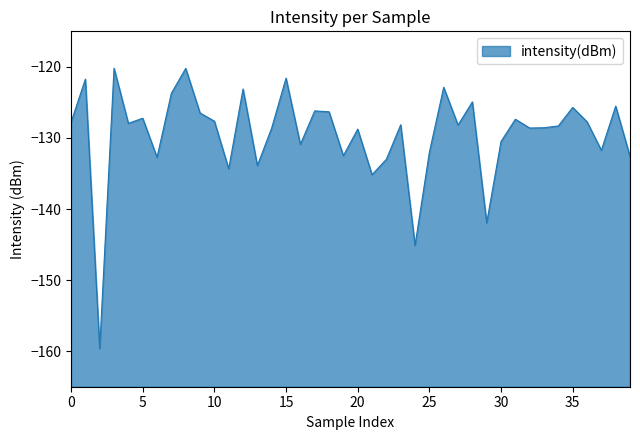

How many lines are shown in the chart?

1